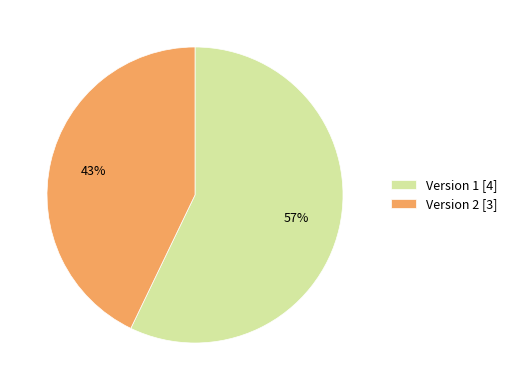

Is the sum of Version 2 [3] and Version 1 [4] greater than half?

Yes